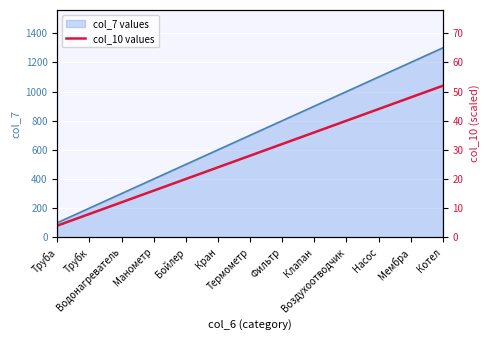

True or false: col_10 values and col_7 values cross at least once.

False